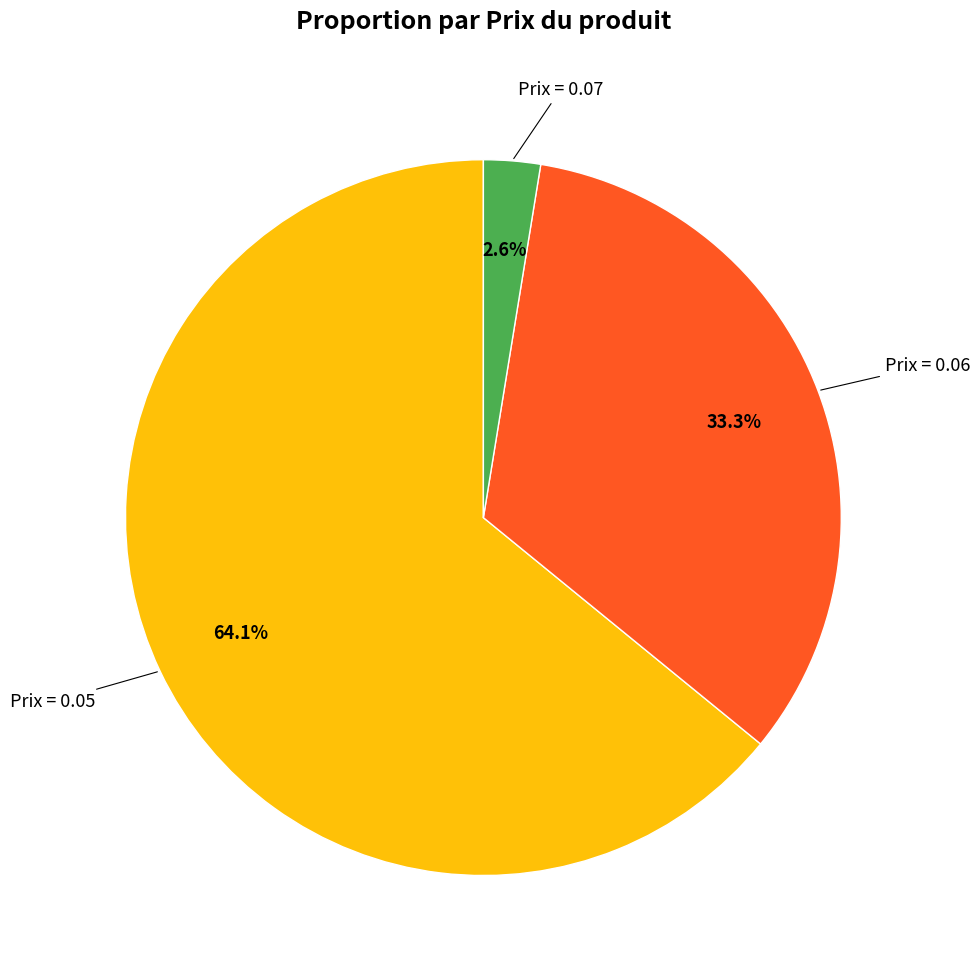

To the nearest percent, what is the average slice percentage?

33%